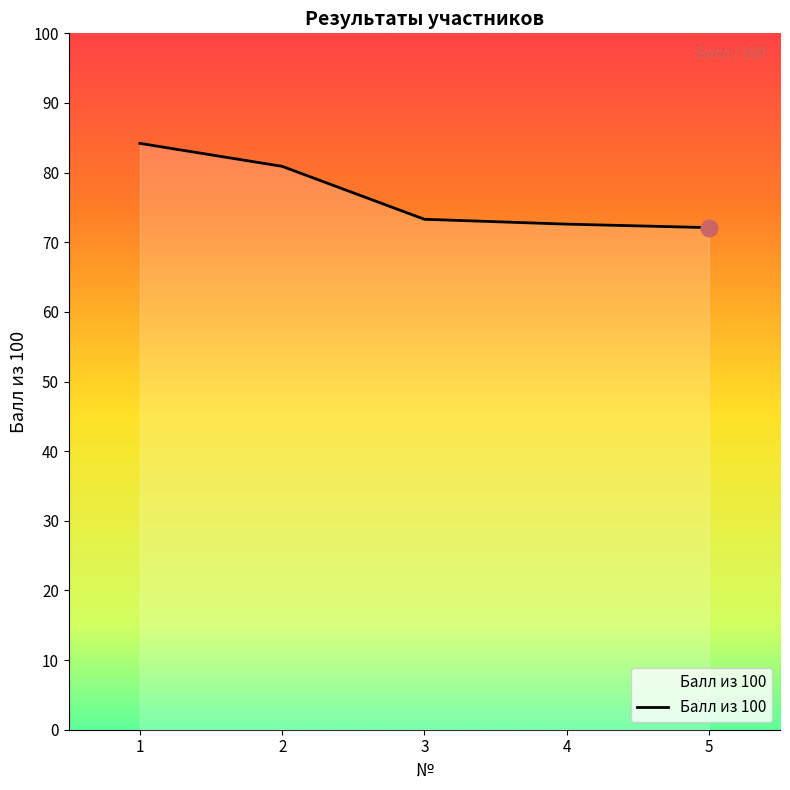

What is the smallest value displayed?

72.1